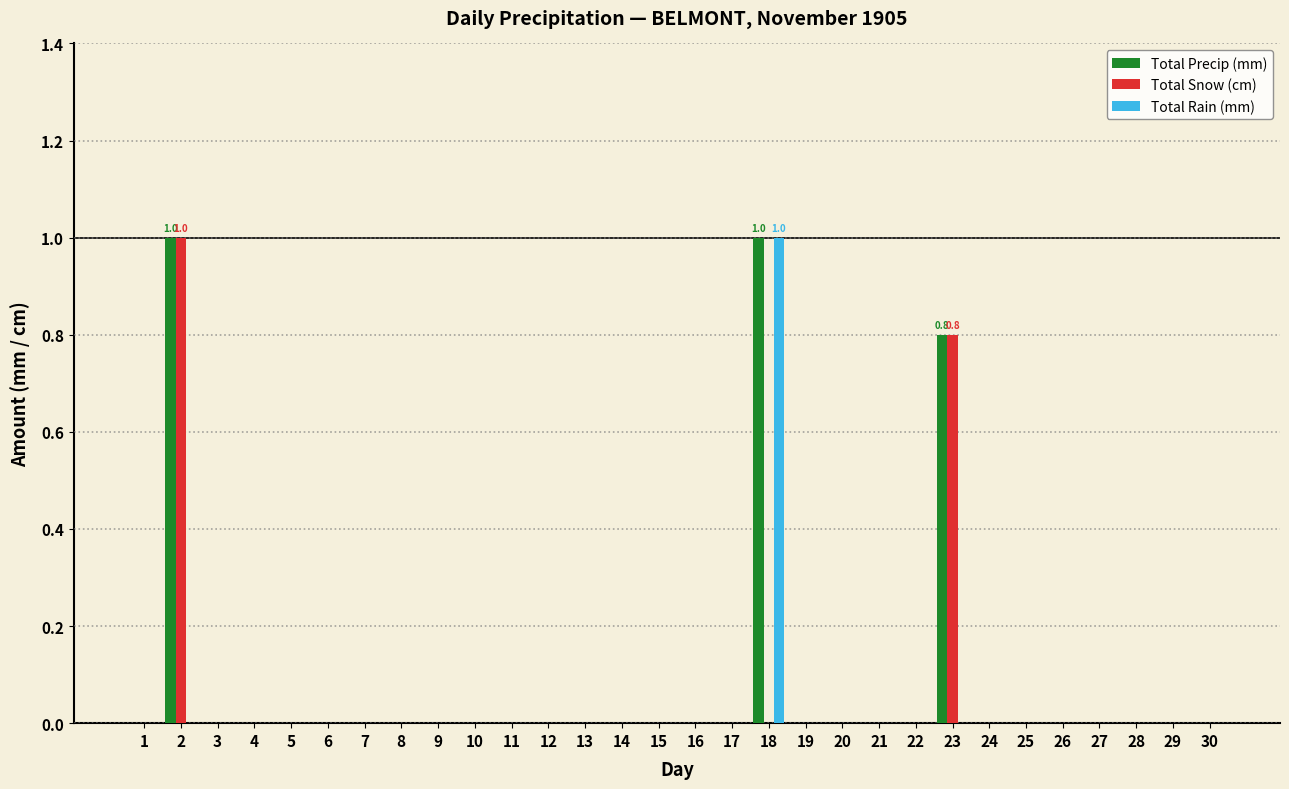

What is the greatest value displayed?

1.0